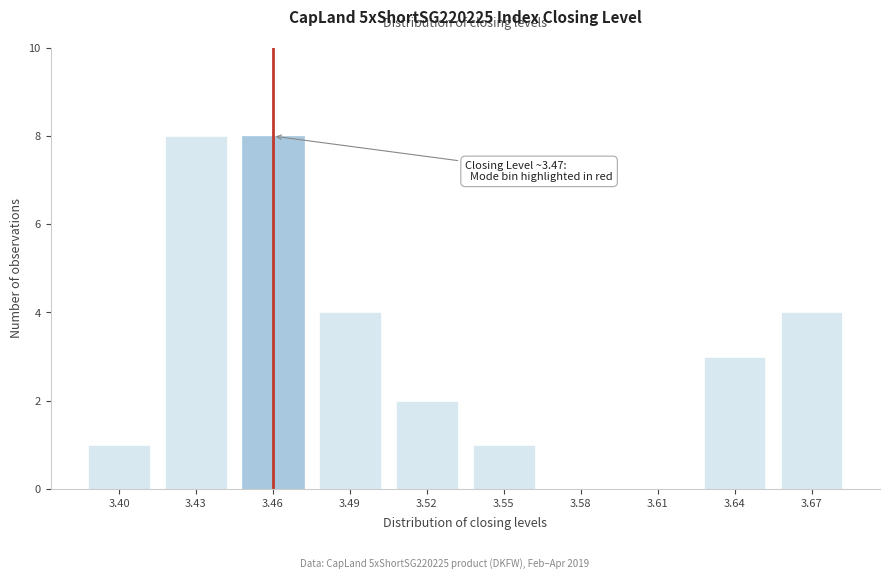

Reading left to right, what are all the values shown in this chart?

3.40=1	3.43=8	3.46=8	3.49=4	3.52=2	3.55=1	3.58=0	3.61=0	3.64=3	3.67=4